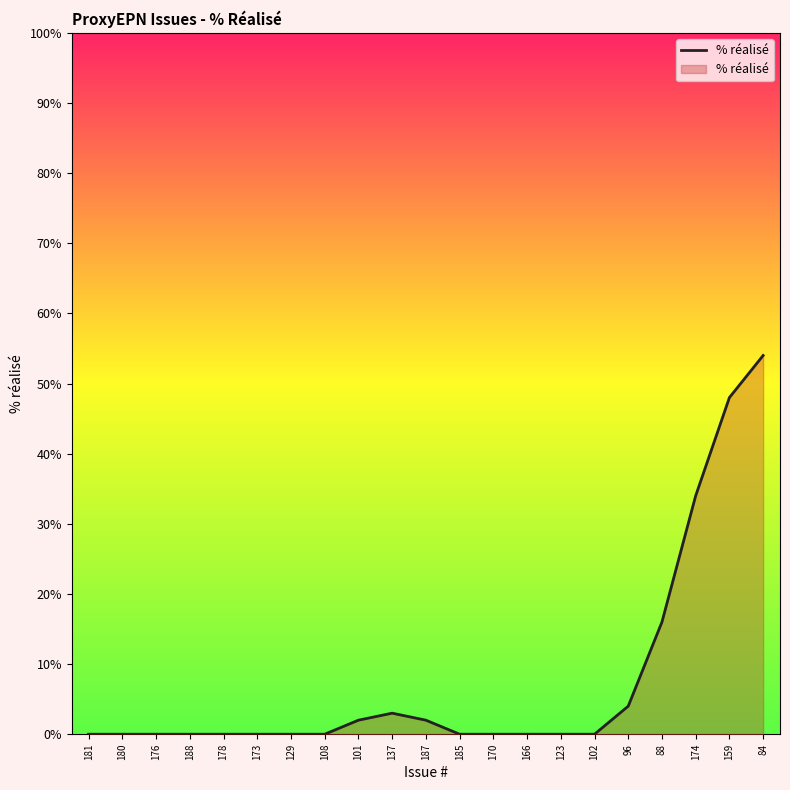

What is the change in value from 129 to 96?

+4